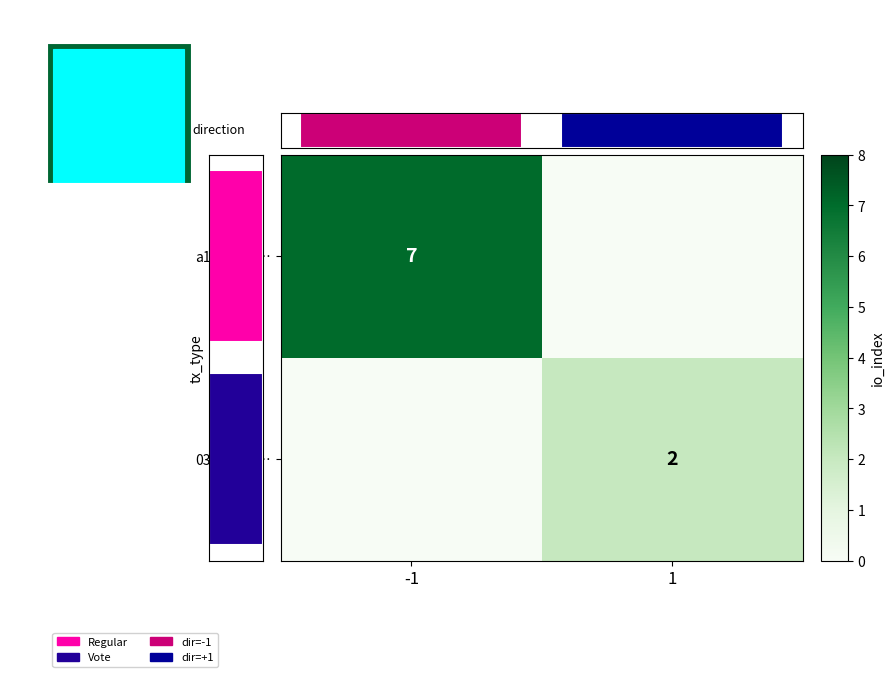

How many values in a1827863… are above zero?

1